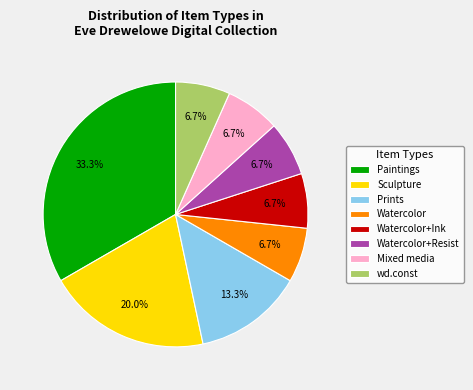

Which has a higher value, Paintings or Sculpture?

Paintings